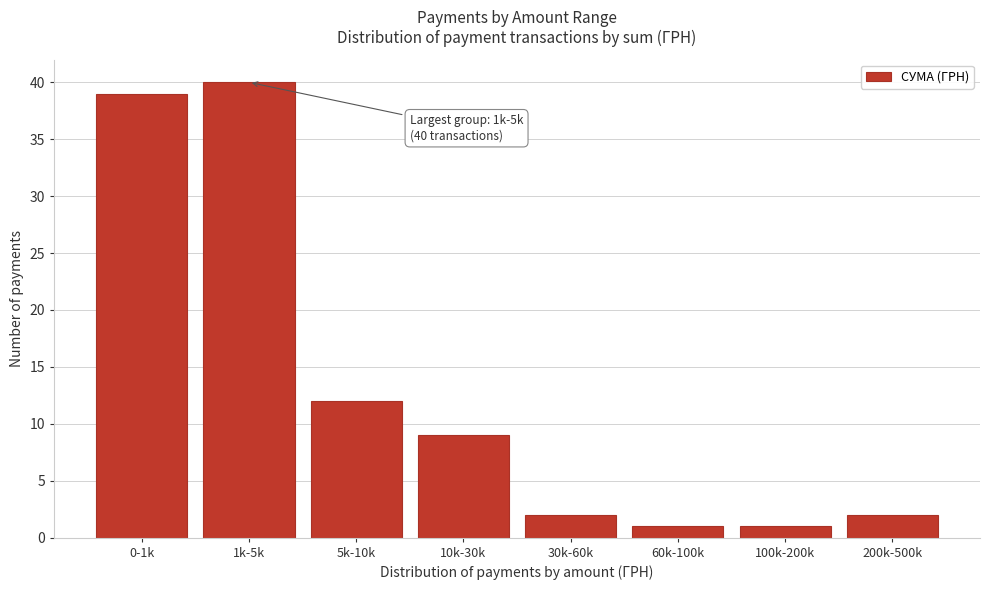

Reading left to right, extract all data points from this chart.

0-1k=39	1k-5k=40	5k-10k=12	10k-30k=9	30k-60k=2	60k-100k=1	100k-200k=1	200k-500k=2